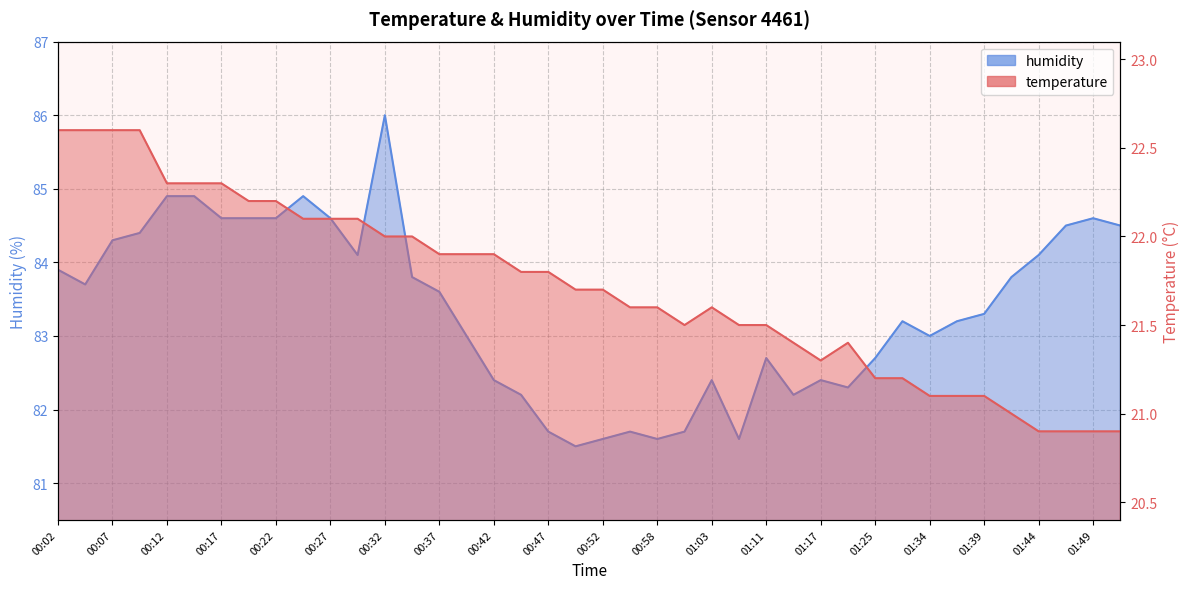

Between 01:47 and 00:32, which is larger?

00:32